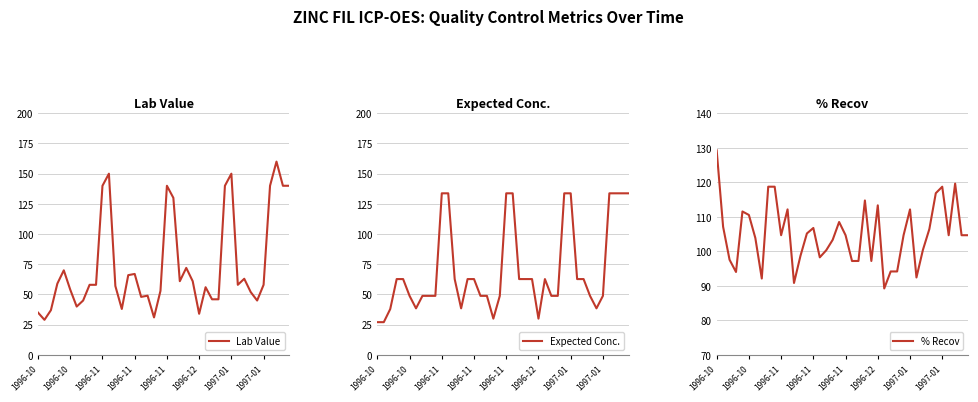

What are all the series names shown in the legend?

Lab Value, Expected Conc., % Recov